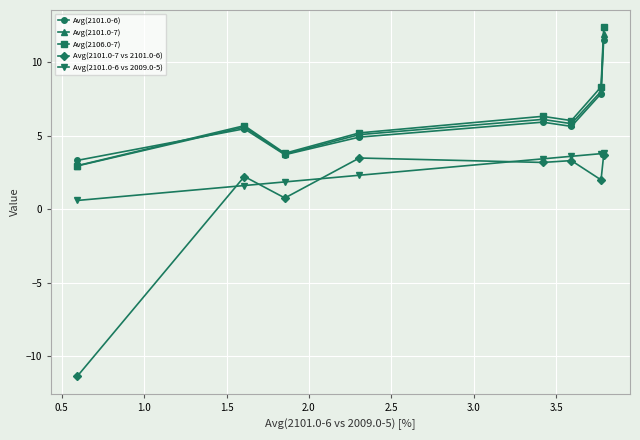

How many Avg(2101.0-6 vs 2009.0-5) values are between 1 and 3?

3